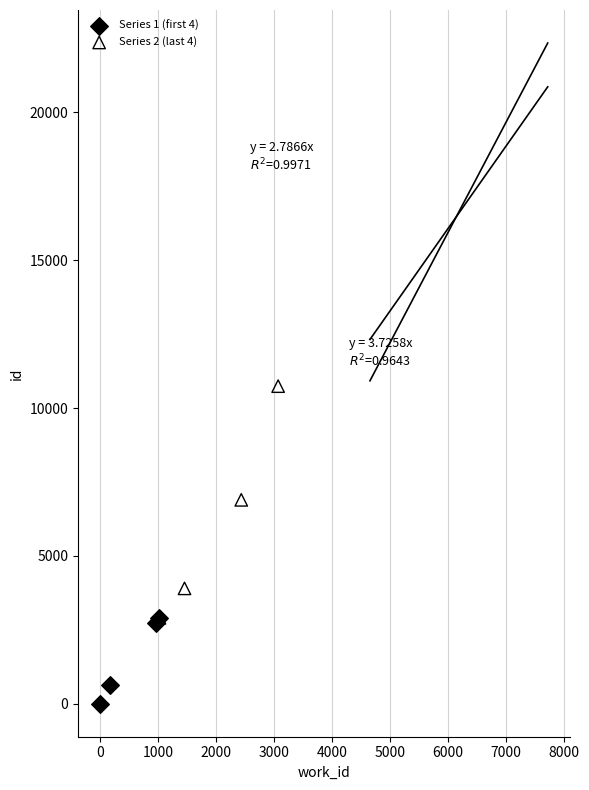

What are all the series names shown in the legend?

Series 1 (first 4), Series 2 (last 4)